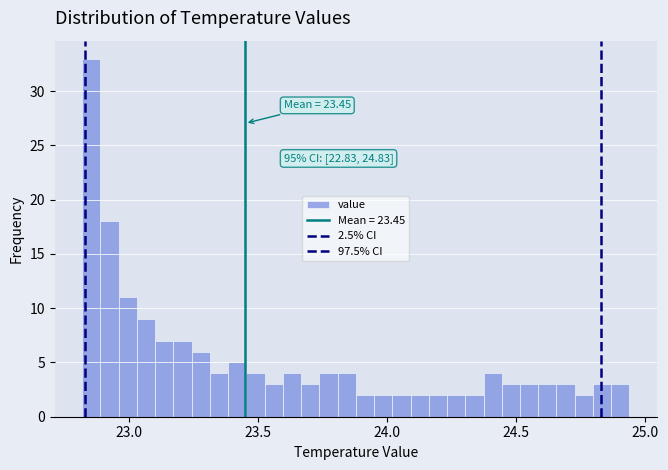

Read against the x-axis, roughly where is the centre of the tallest bar?

22.85